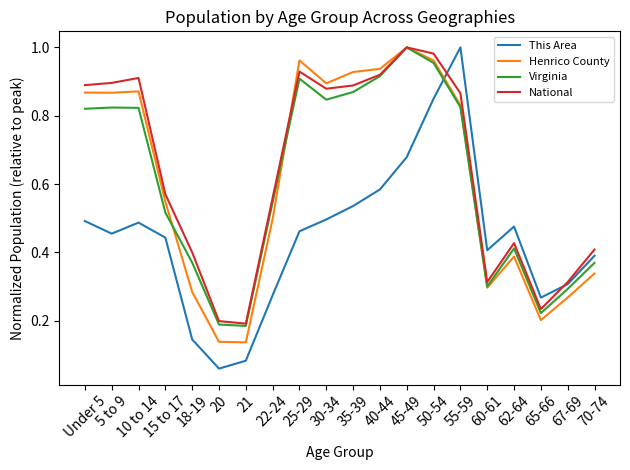

Which series changed the most between 45-49 and 50-54?

This Area